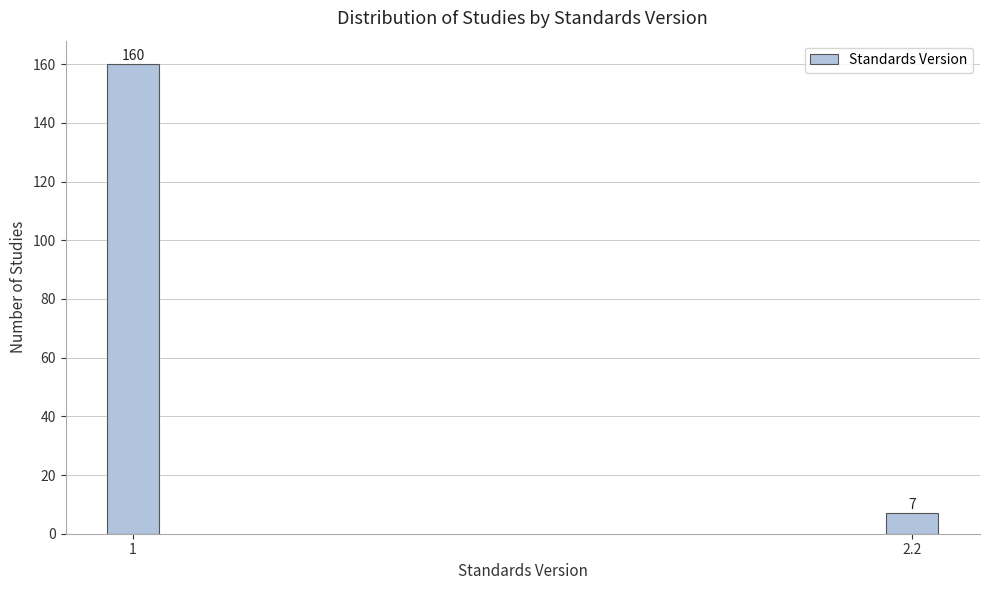

Reading right to left, transcribe all the data shown in this chart.

7	160